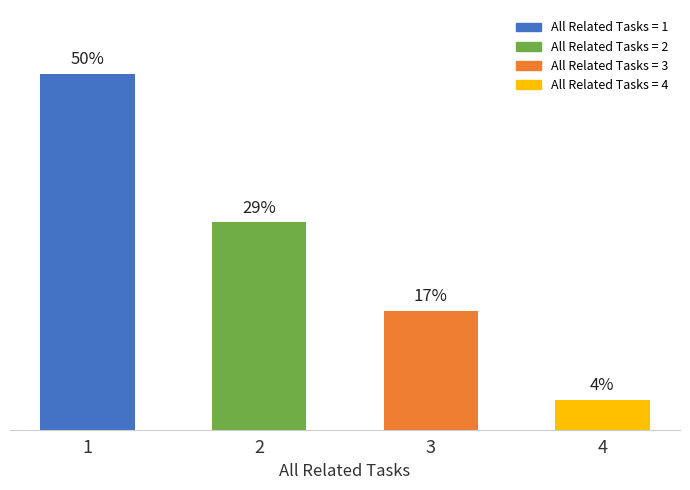

Reading left to right, transcribe all the data shown in this chart.

50.0	29.2	16.7	4.2